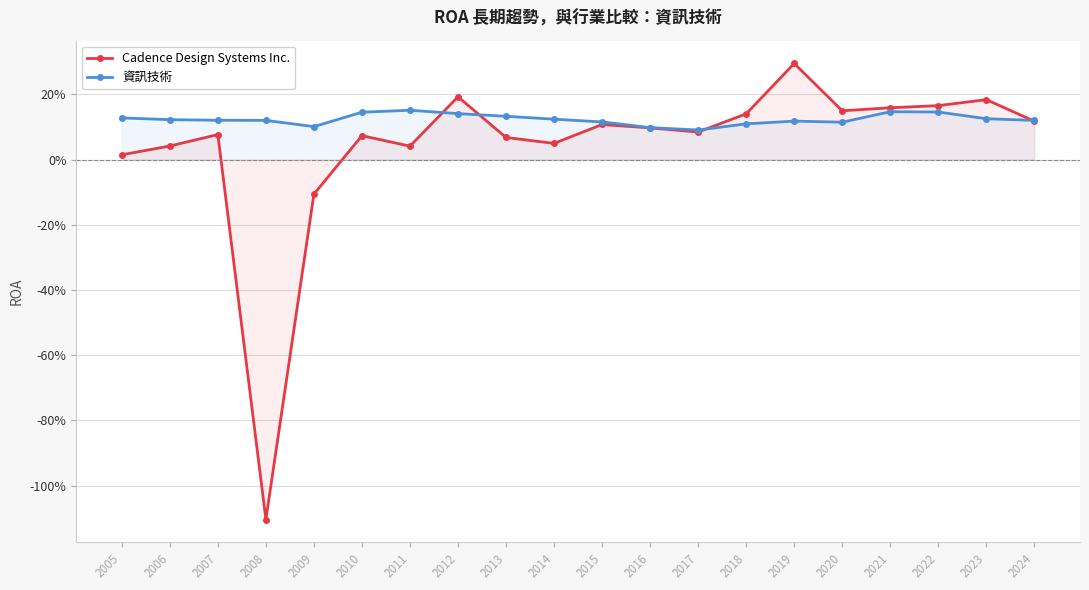

Reading left to right, what are all the values shown in this chart?

Cadence Design Systems Inc.: 2005=0.0	2006=0.0	2007=0.1	2008=-1.1	2009=-0.1	2010=0.1	2011=0.0	2012=0.2	2013=0.1	2014=0.0	2015=0.1	2016=0.1	2017=0.1	2018=0.1	2019=0.3	2020=0.1	2021=0.2	2022=0.2	2023=0.2	2024=0.1
資訊技術: 2005=0.1	2006=0.1	2007=0.1	2008=0.1	2009=0.1	2010=0.1	2011=0.2	2012=0.1	2013=0.1	2014=0.1	2015=0.1	2016=0.1	2017=0.1	2018=0.1	2019=0.1	2020=0.1	2021=0.1	2022=0.1	2023=0.1	2024=0.1